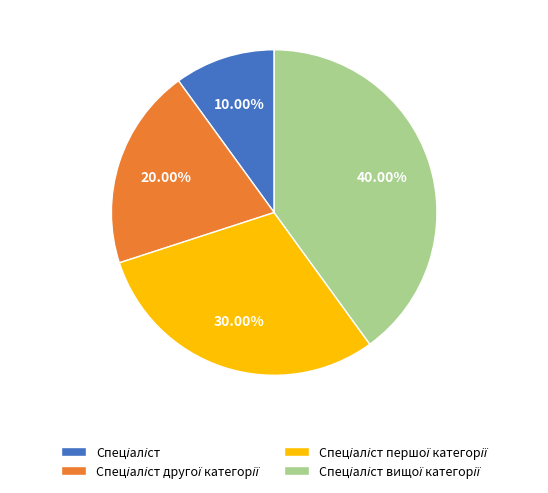

Does any single category account for the majority?

No